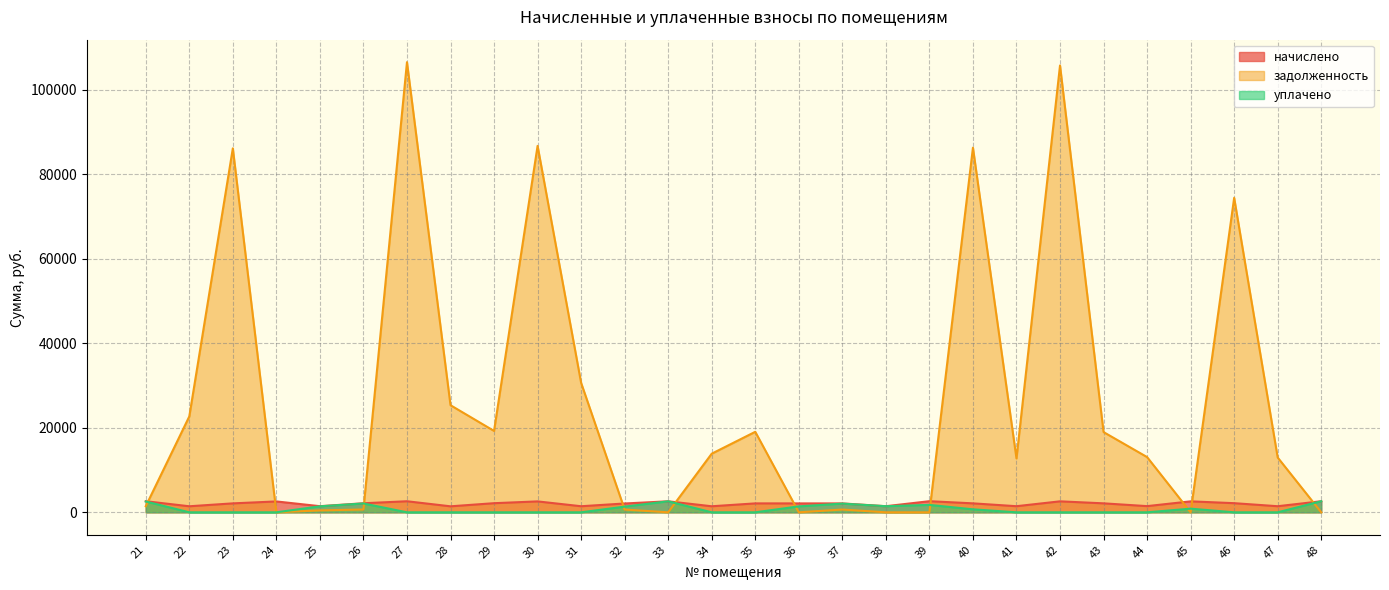

True or false: начислено has a value of 2140.1 at 26.

True